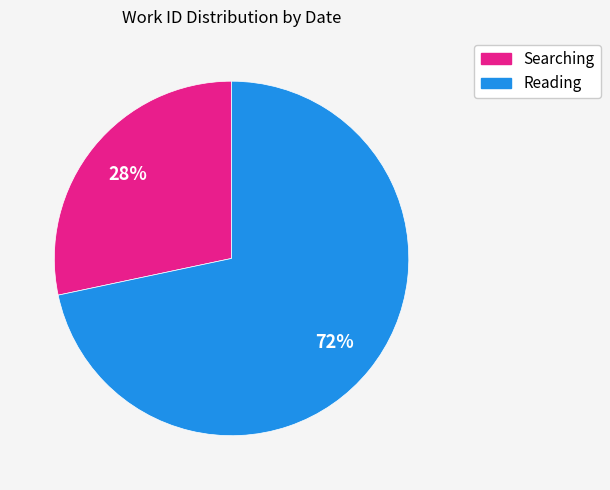

Count the number of slices in the pie.

2